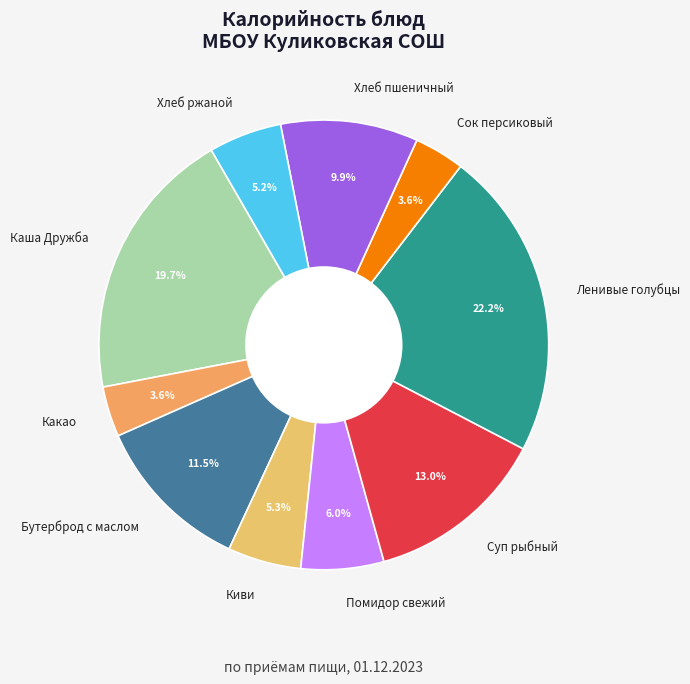

Which category has the biggest portion of the pie?

Ленивые голубцы